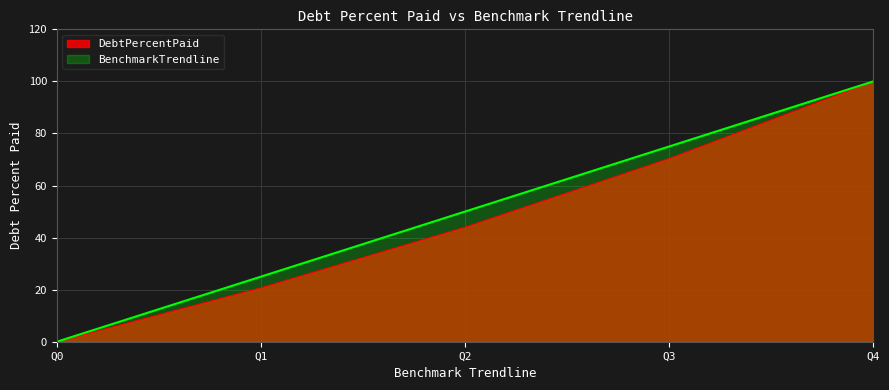

What is the total value across all series at Q4?

200.0